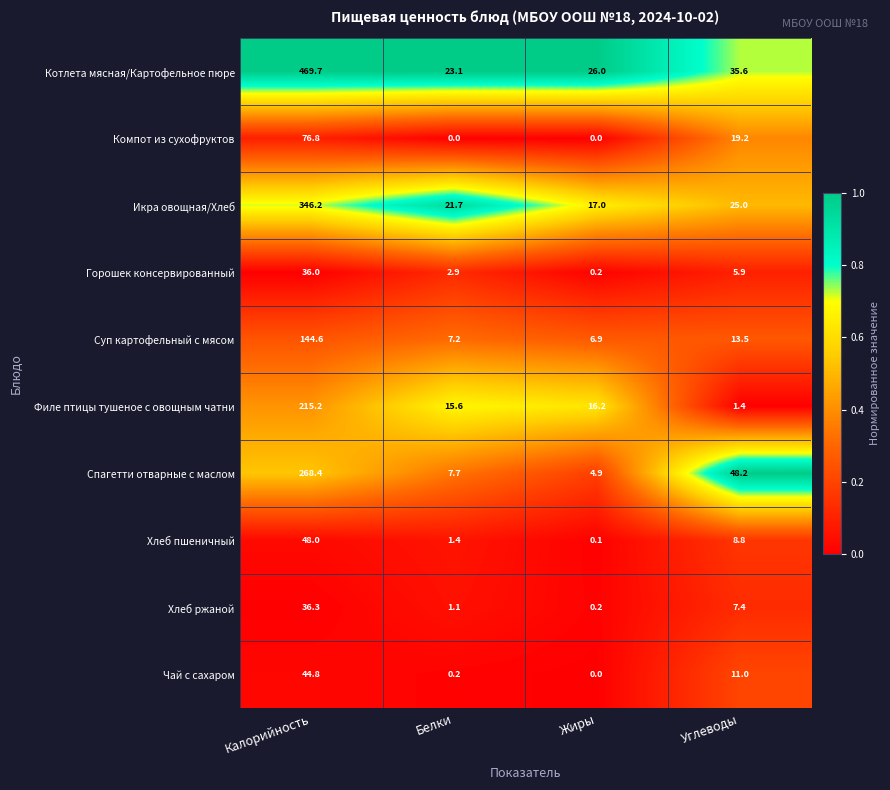

Which series has the largest range (max minus min)?

Котлета мясная/Картофельное пюре